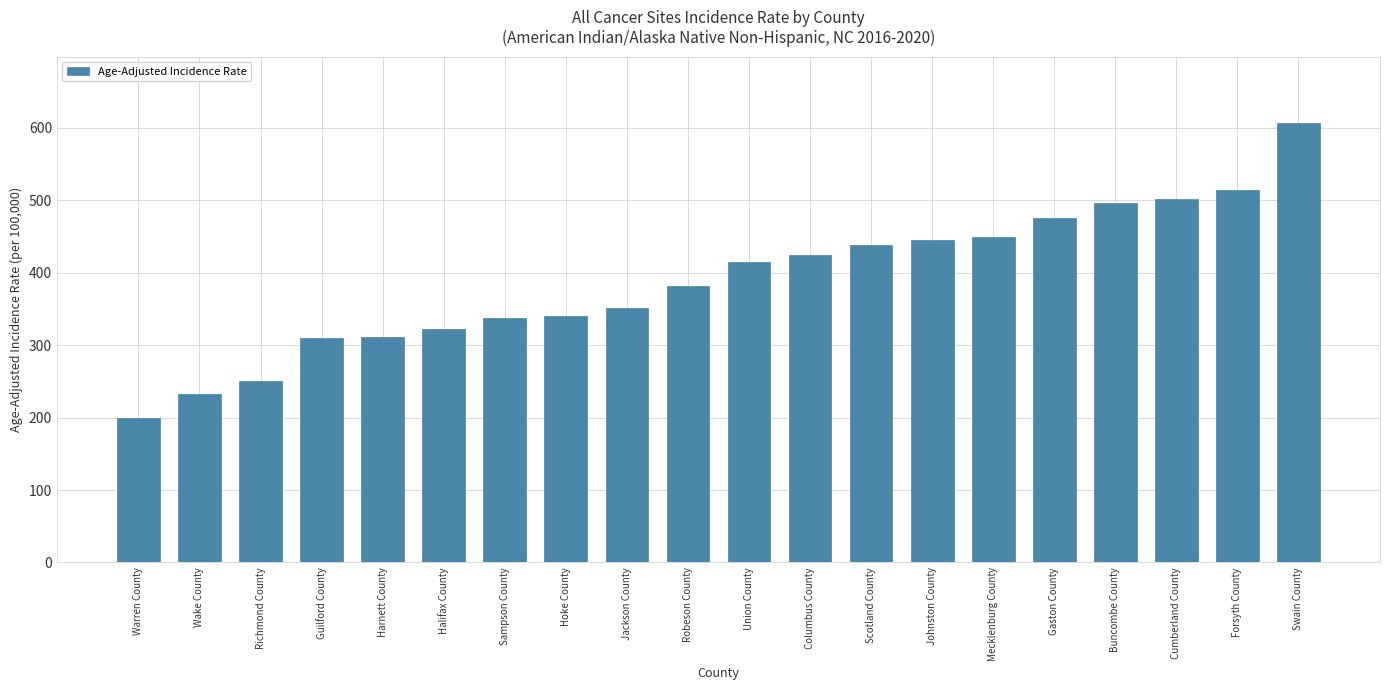

What is the label of the 2nd bar from the right?

Forsyth County